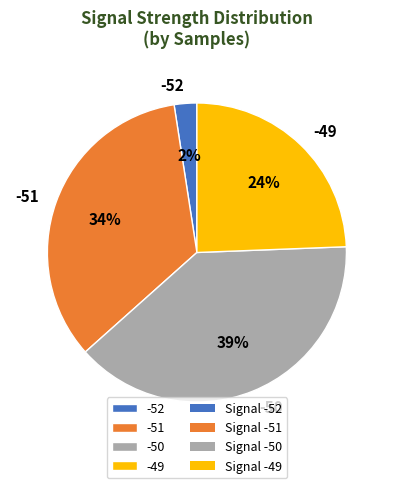

Which slice is the smallest?

-52